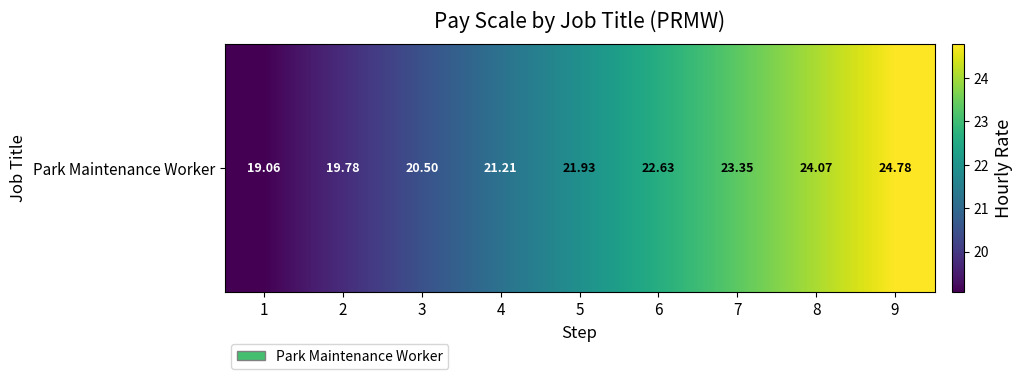

True or false: the data shows 21.2 at 4.

True